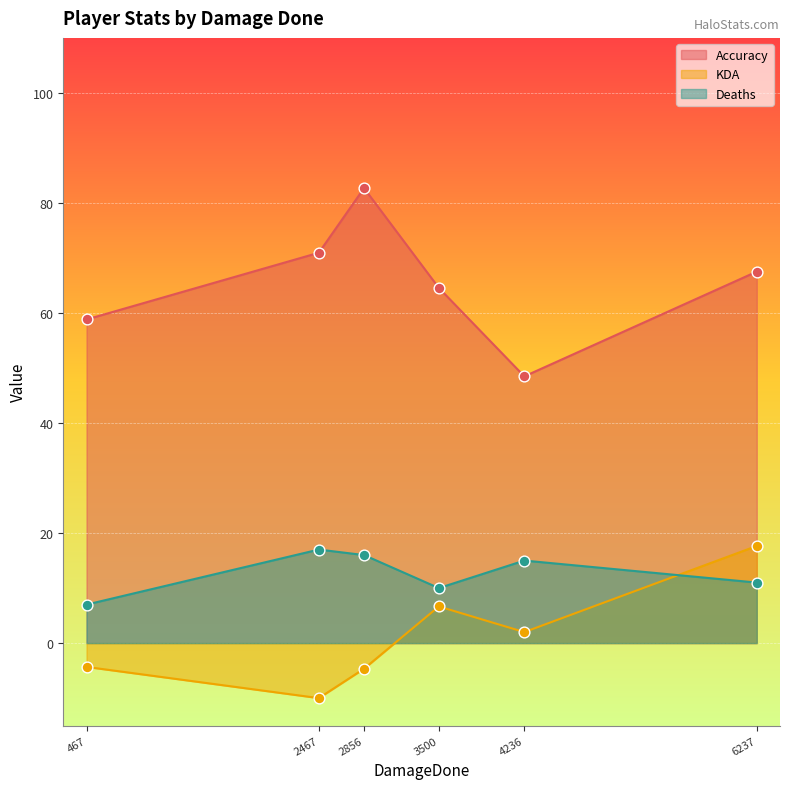

What is the total value across all series at 3500?

81.2